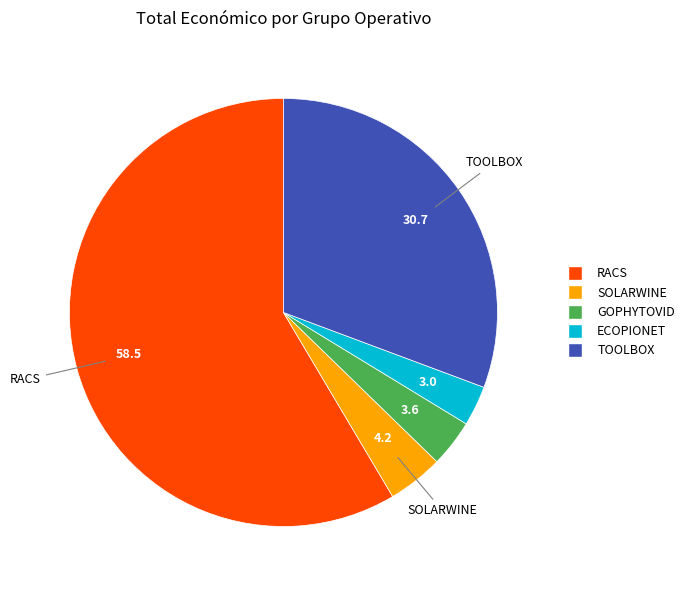

True or false: TOOLBOX accounts for 18% of the total.

False